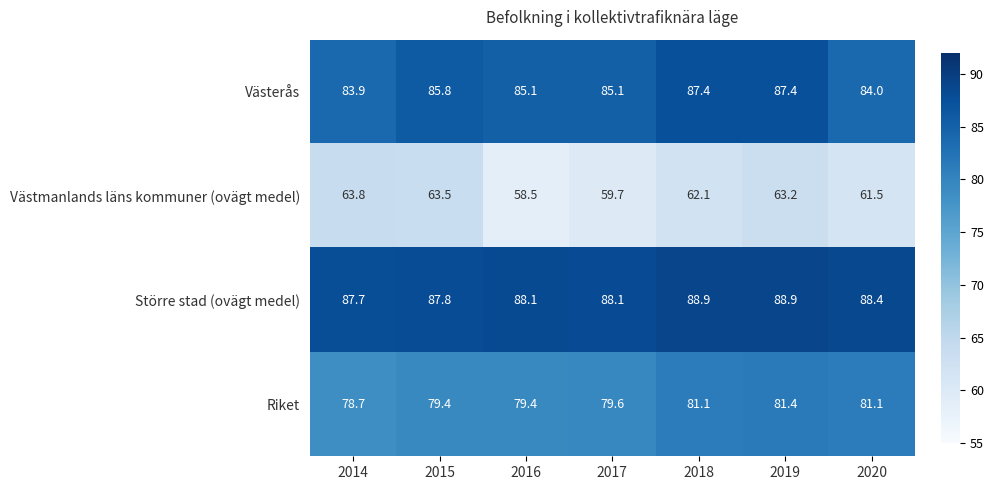

What is the average value of the Västmanlands läns kommuner (ovägt medel) series?

61.8